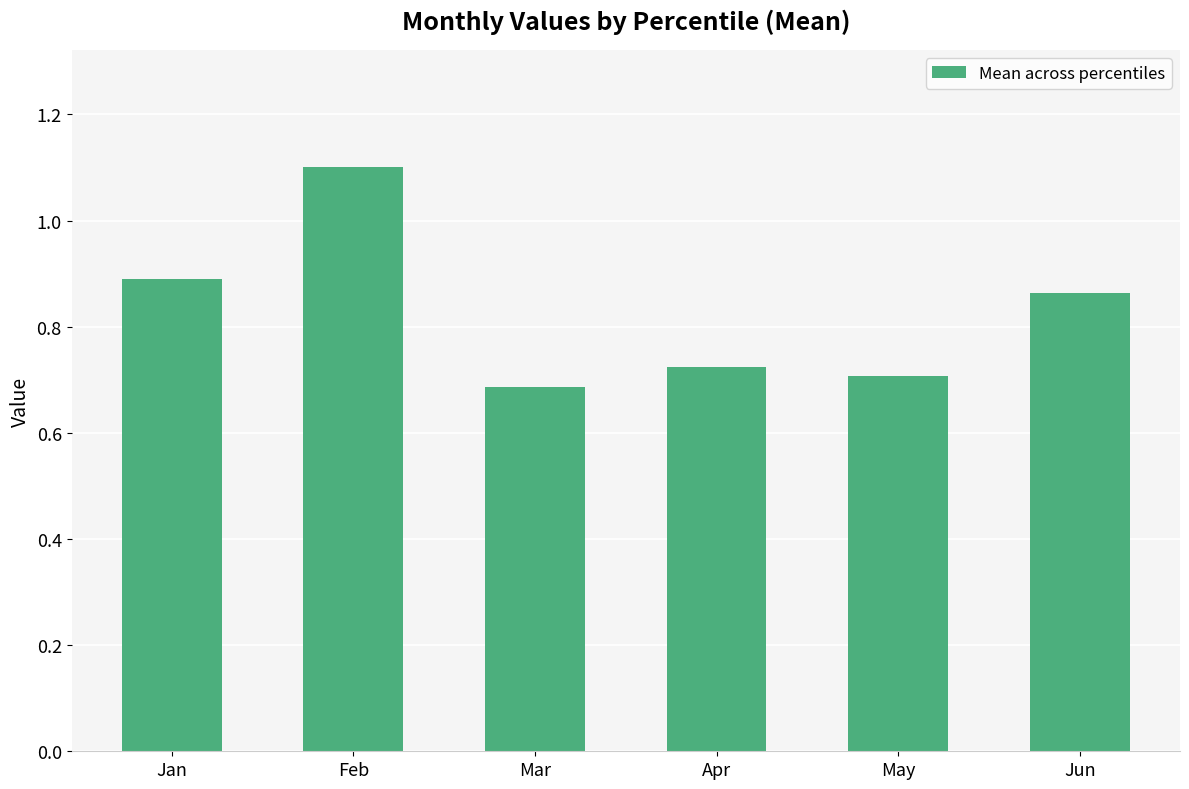

Are the bars grouped side by side (vs. stacked)?

No